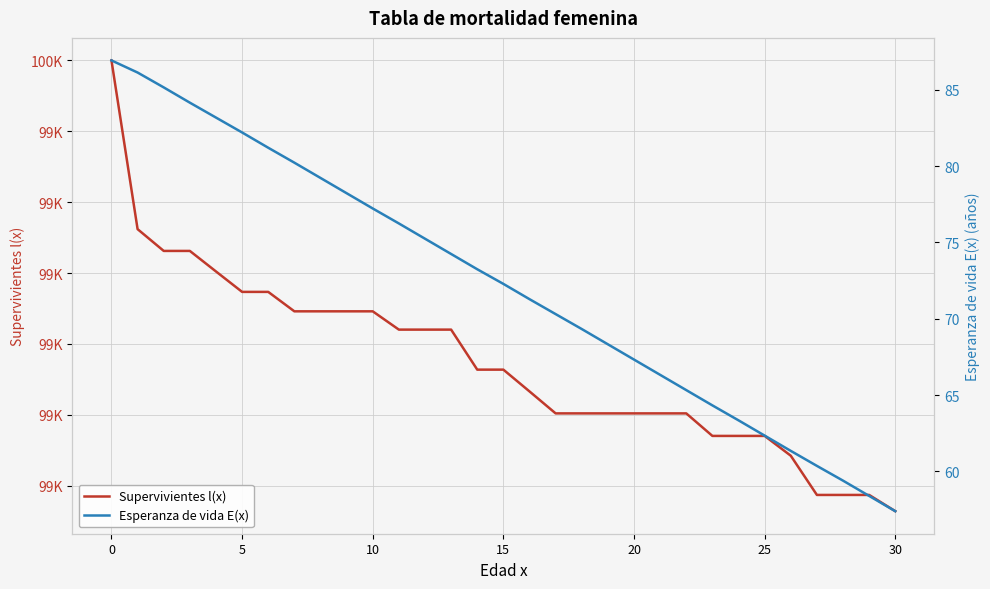

True or false: Supervivientes l(x) and Esperanza de vida E(x) intersect in this chart.

False